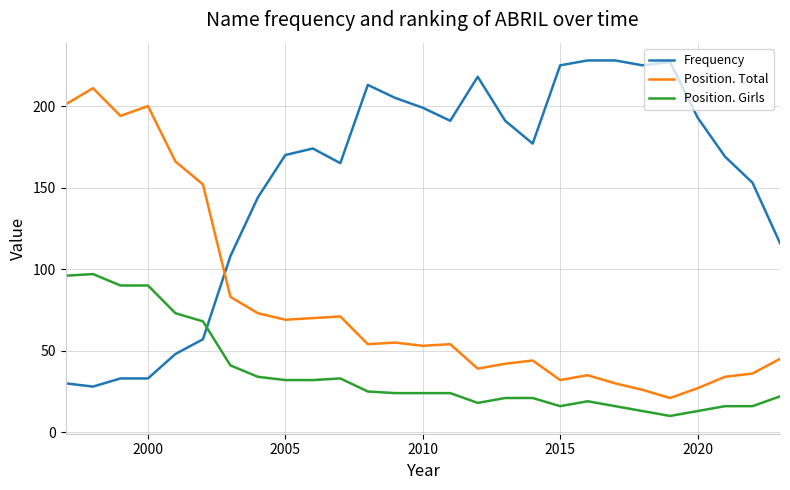

What is the difference between the maximum and second lowest values in the Position. Total series?

185